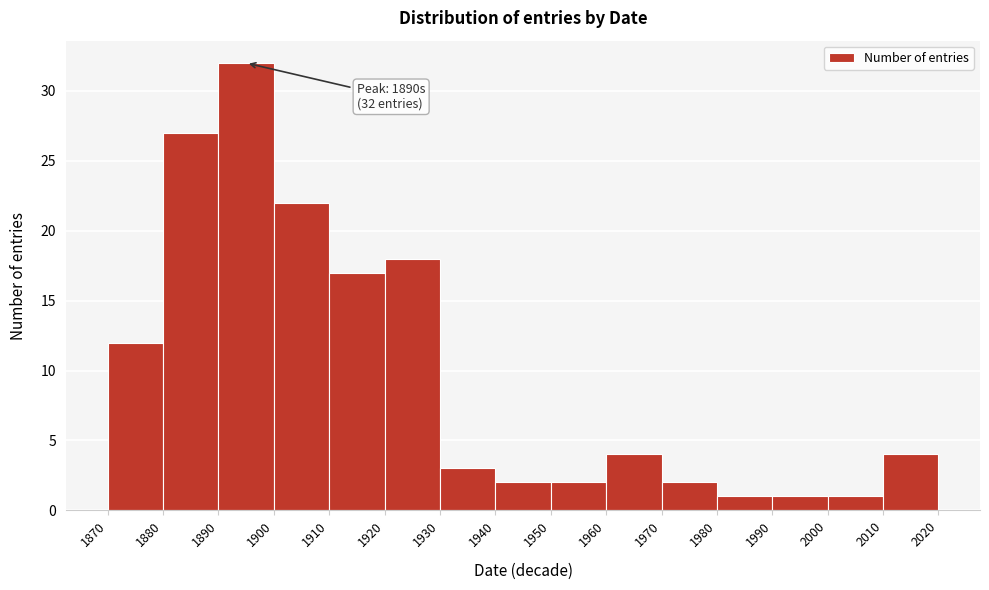

Which range on the x-axis has the tallest bar?

1890 to 1900